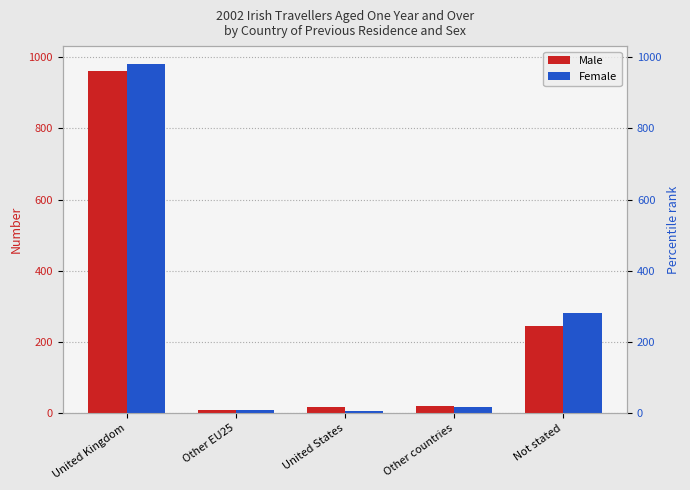

Rank the series at United States from highest to lowest value.

Male, Female